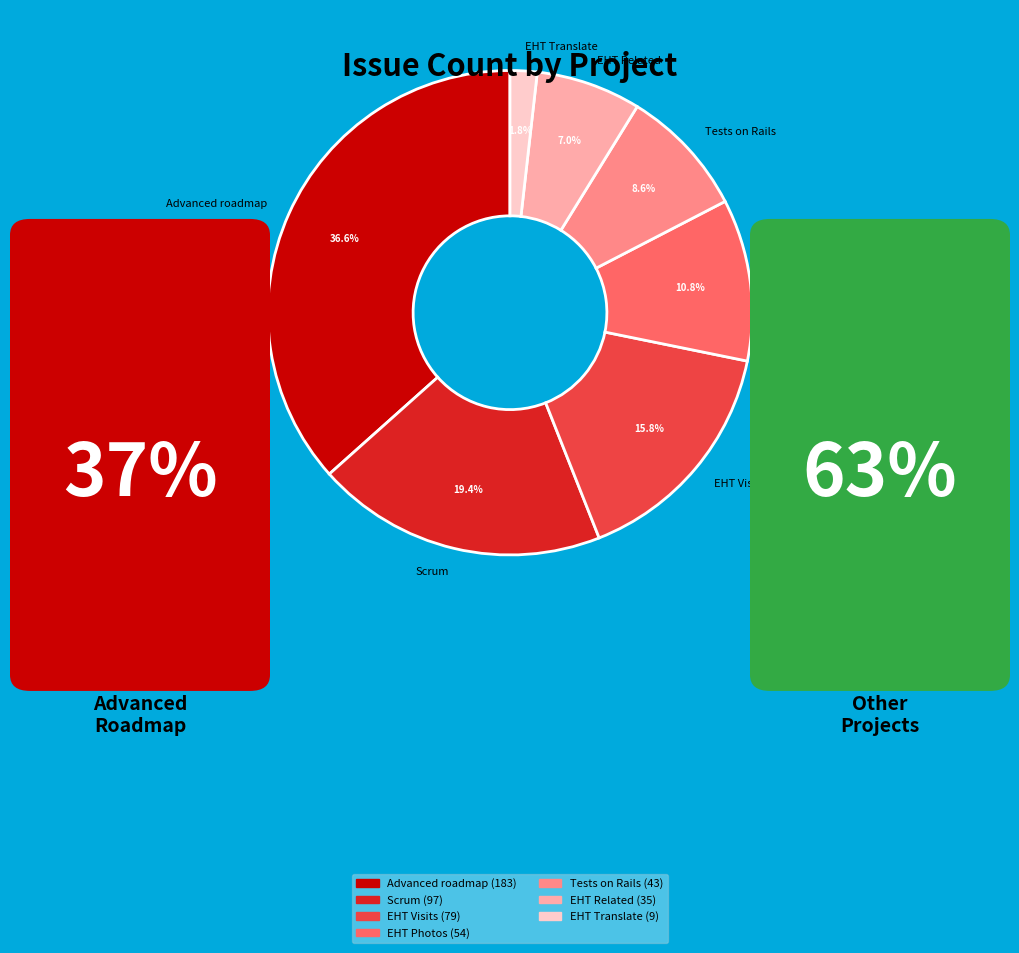

Is the sum of Scrum and EHT Related greater than half?

No